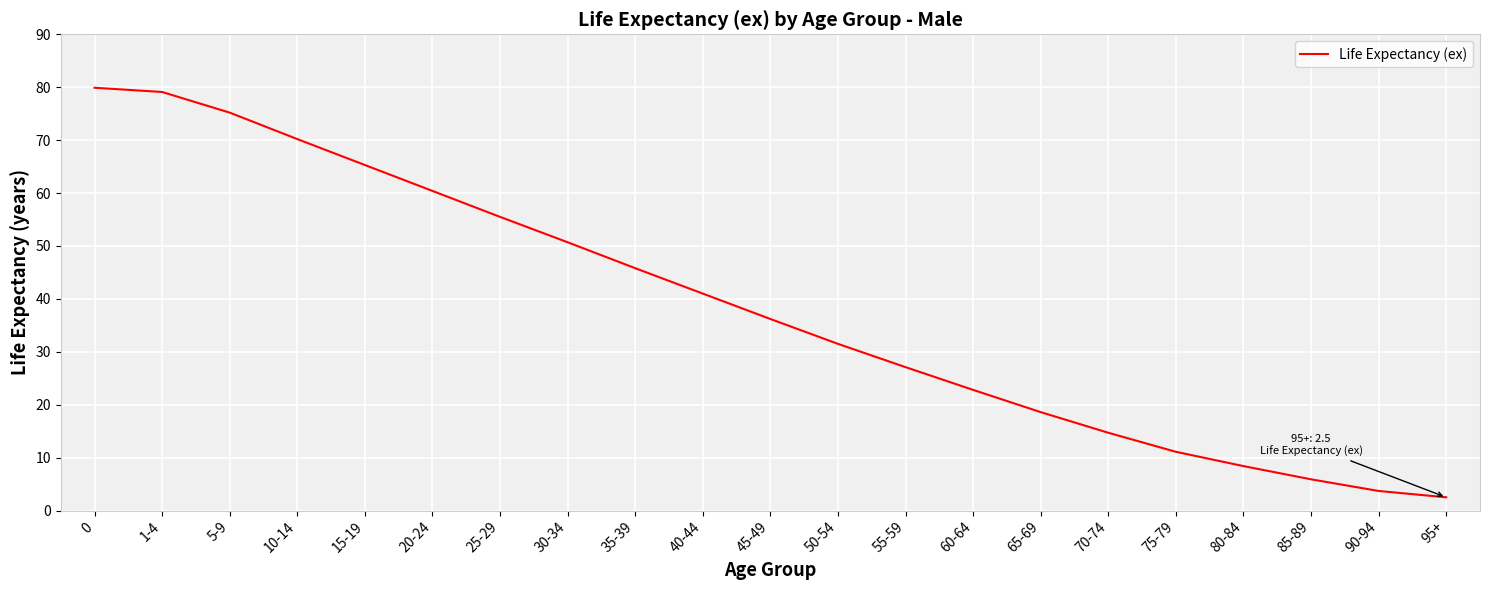

Where is the data nearest to the value 41?

40-44